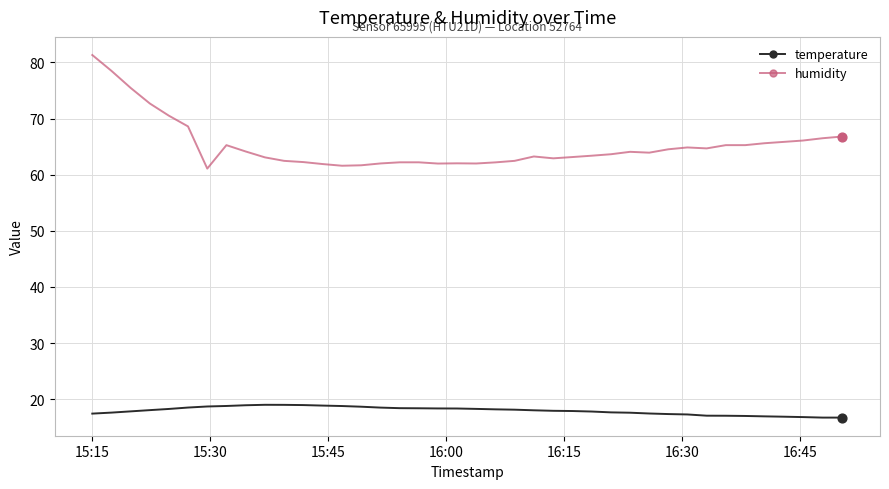

Which series has the largest total across all categories?

humidity